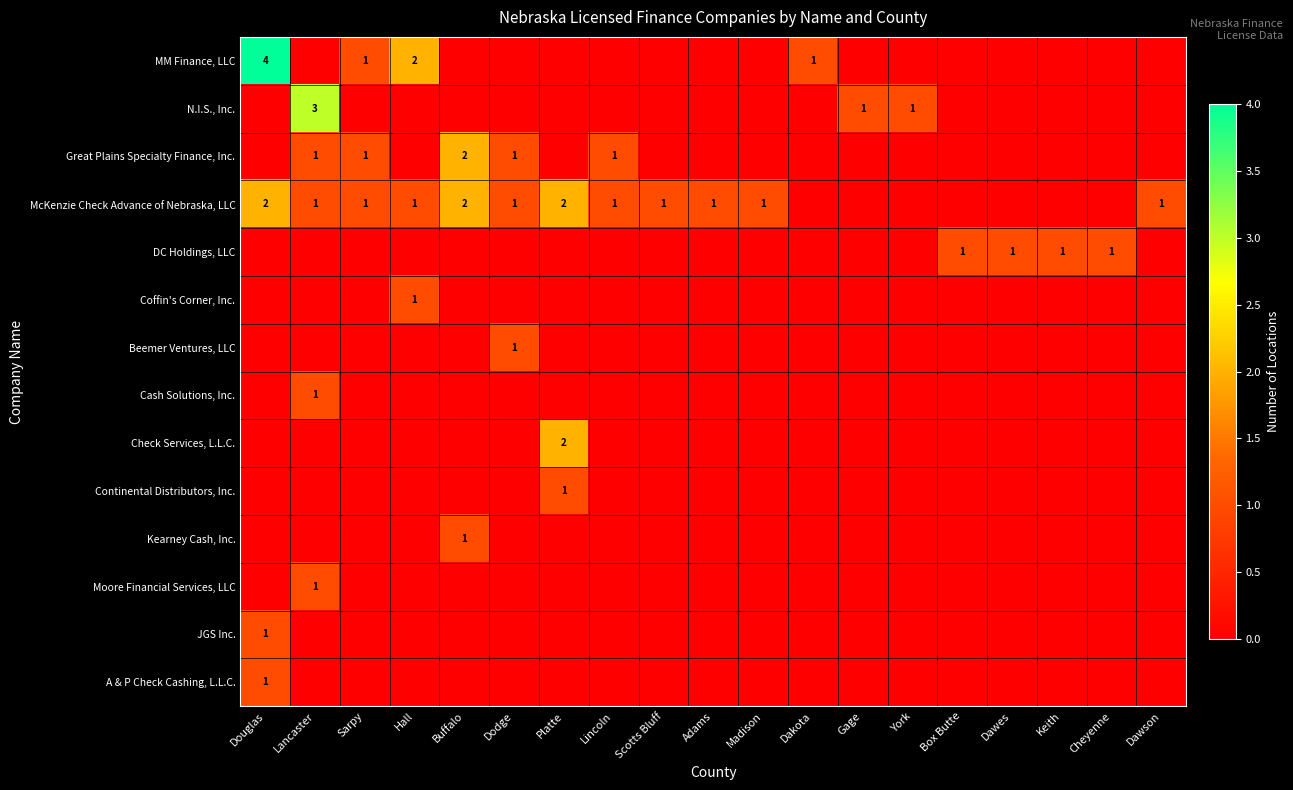

The MM Finance, LLC series shows 1 at Douglas. True or false?

False